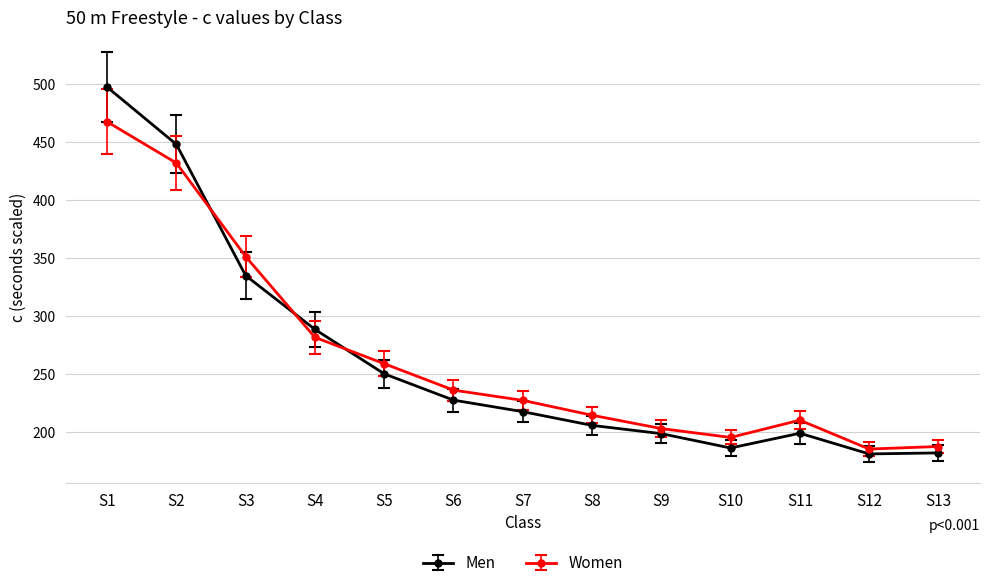

Rank the series by their maximum value, from lowest to highest.

Women, Men